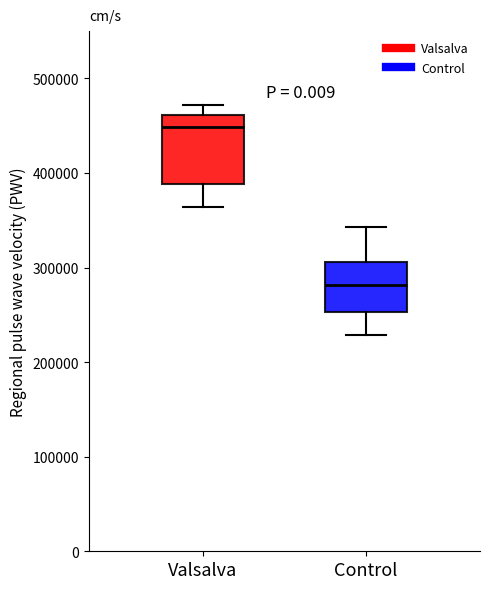

Reading left to right, read every box against the y-axis: the position of its median line, the range the box covers, and the ends of its whiskers. The values are not printed on the chart, so give them approximately, as read against the axis.

Valsalva: median 450000, box 390000 to 460000, whiskers 360000 to 470000
Control: median 280000, box 250000 to 310000, whiskers 230000 to 340000